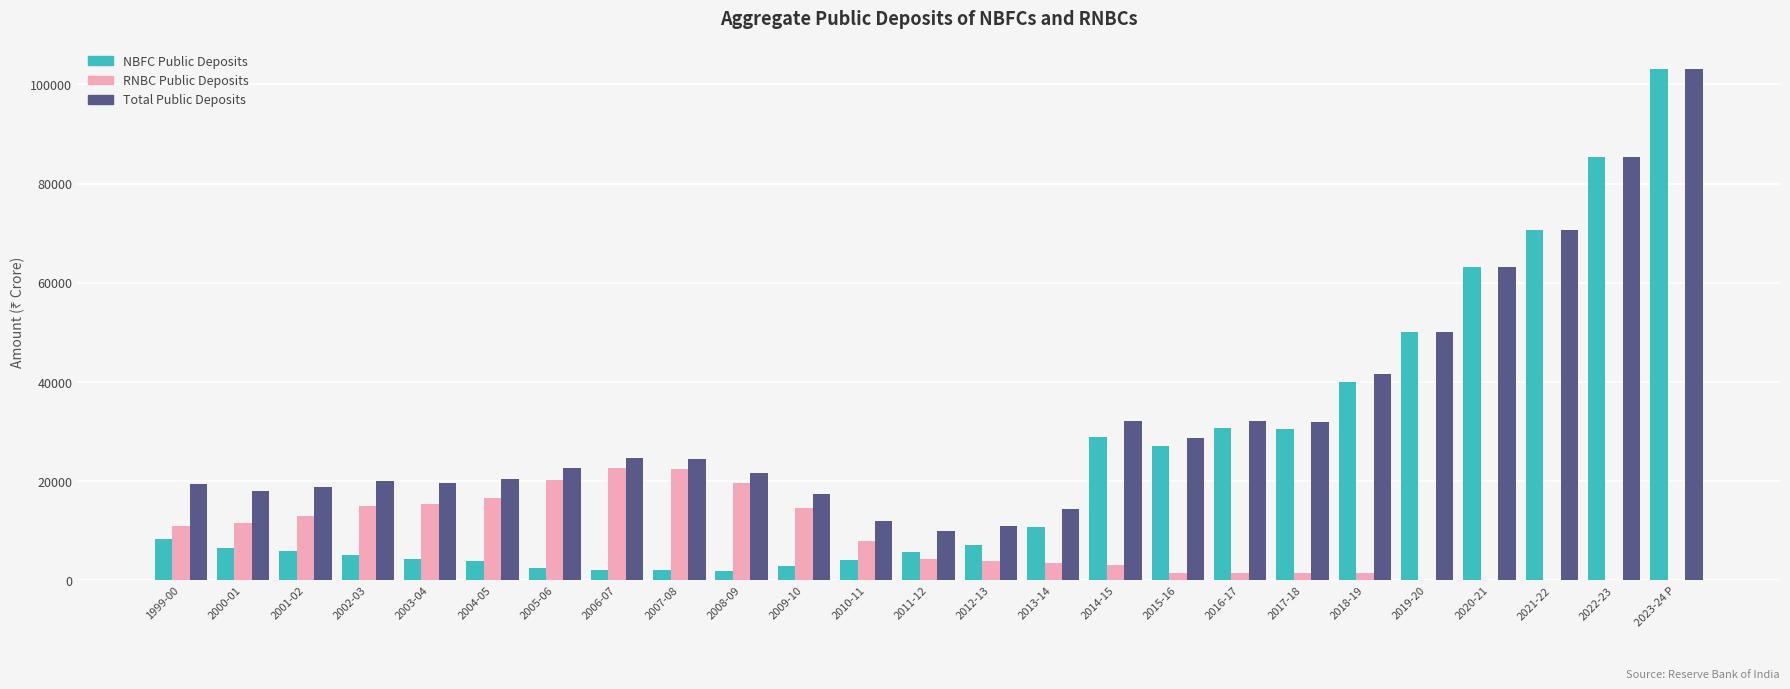

At which category is the sum across all series the highest?

2023-24 P